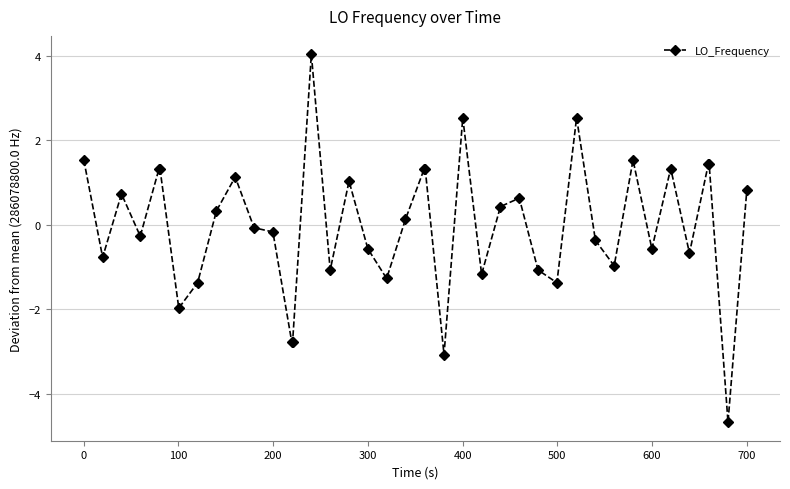

What is the difference between the maximum and minimum values?

8.7